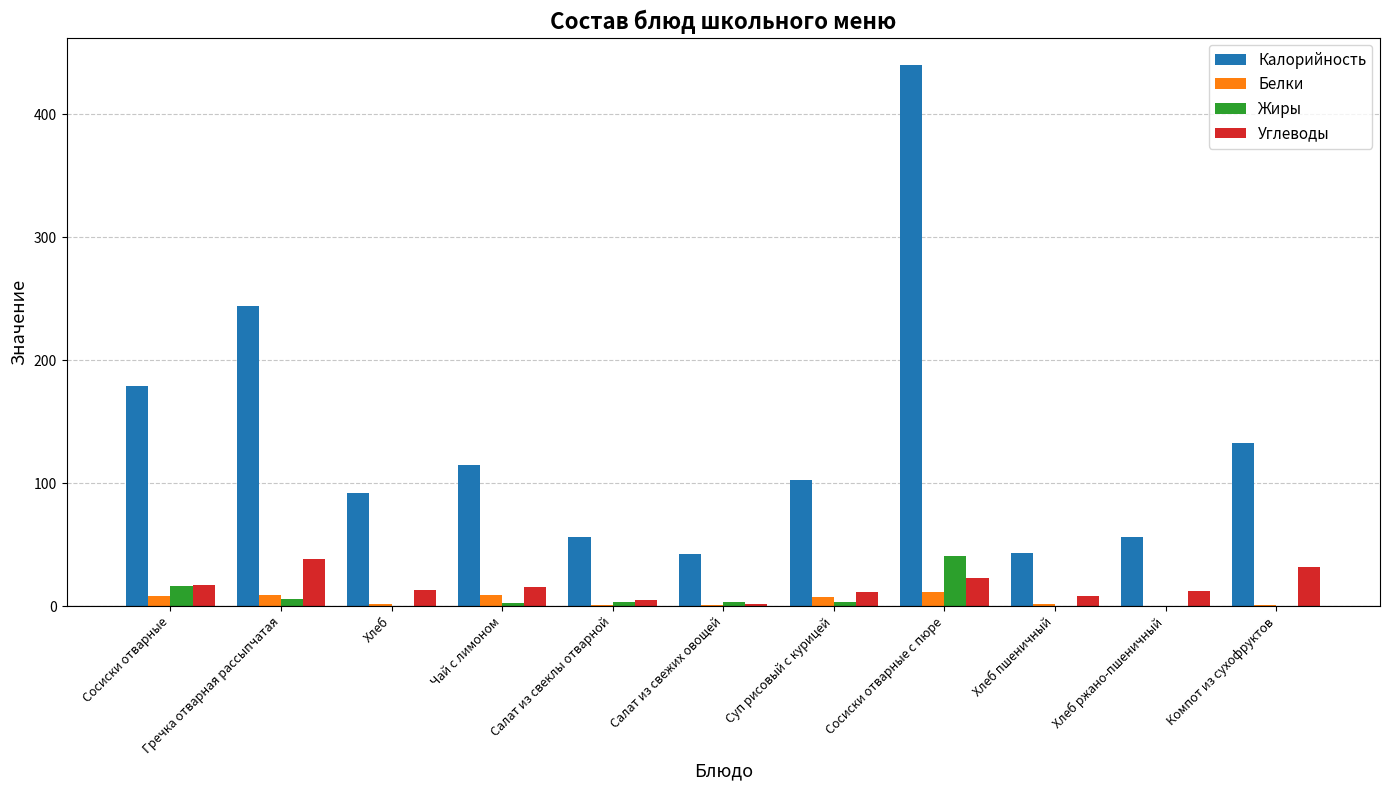

At which category is the sum across all series the highest?

Сосиски отварные с пюре